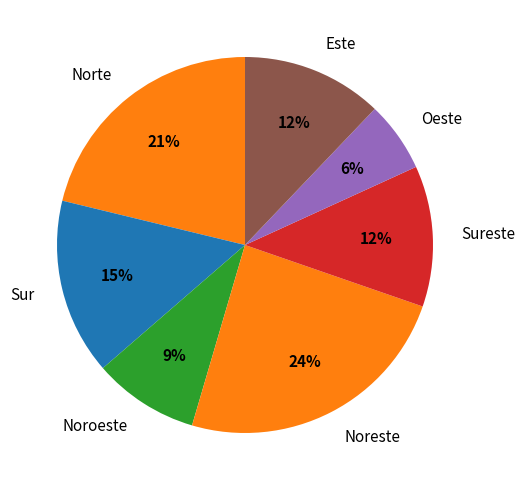

Between Noreste and Norte, which is larger?

Noreste